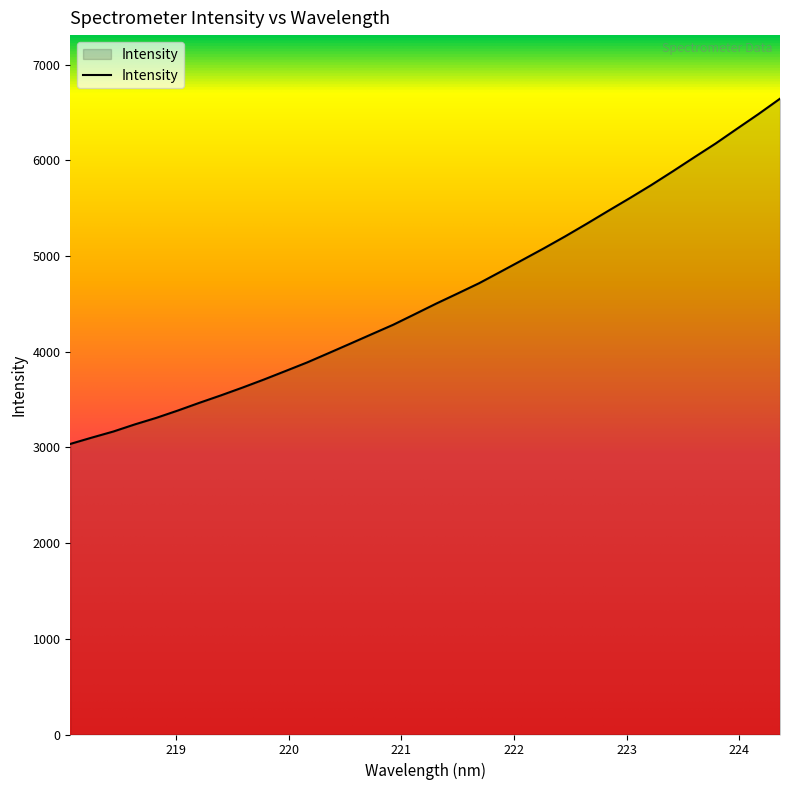

What is the minimum value shown in the chart?

3036.9